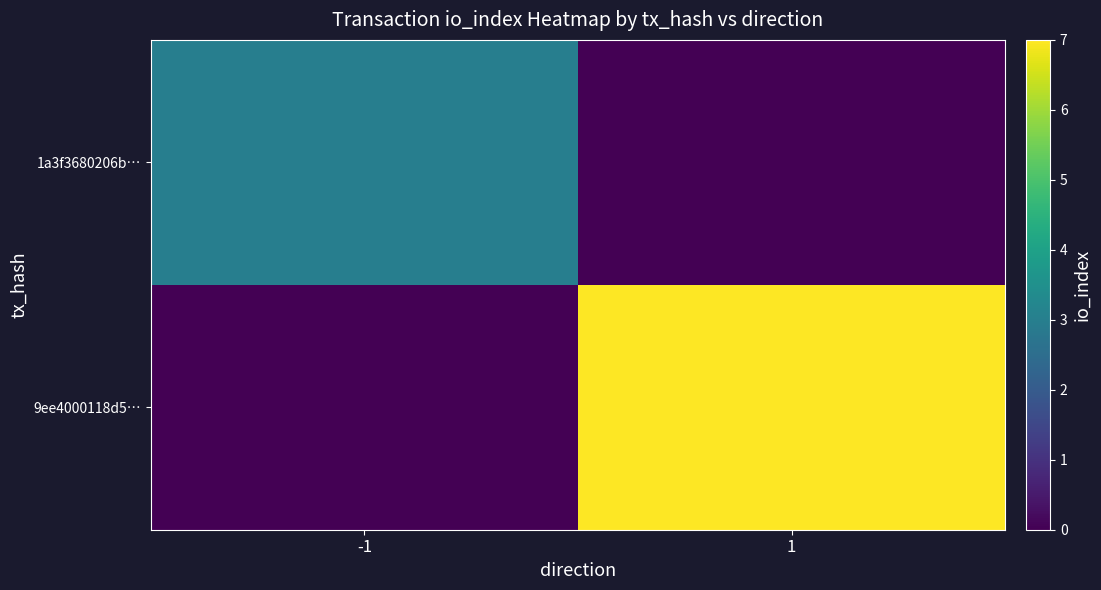

Rank the series at 1 from highest to lowest value.

9ee4000118d5…, 1a3f3680206b…